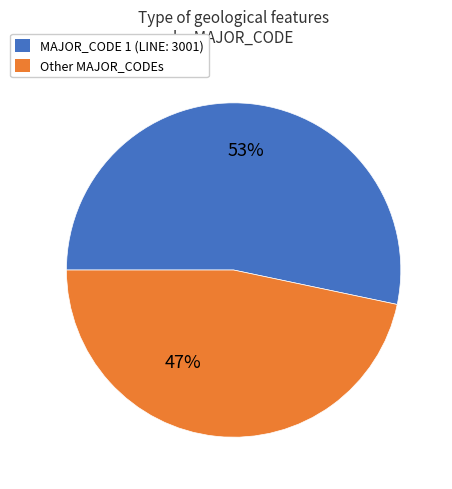

Is there any slice that represents more than half of the pie?

Yes